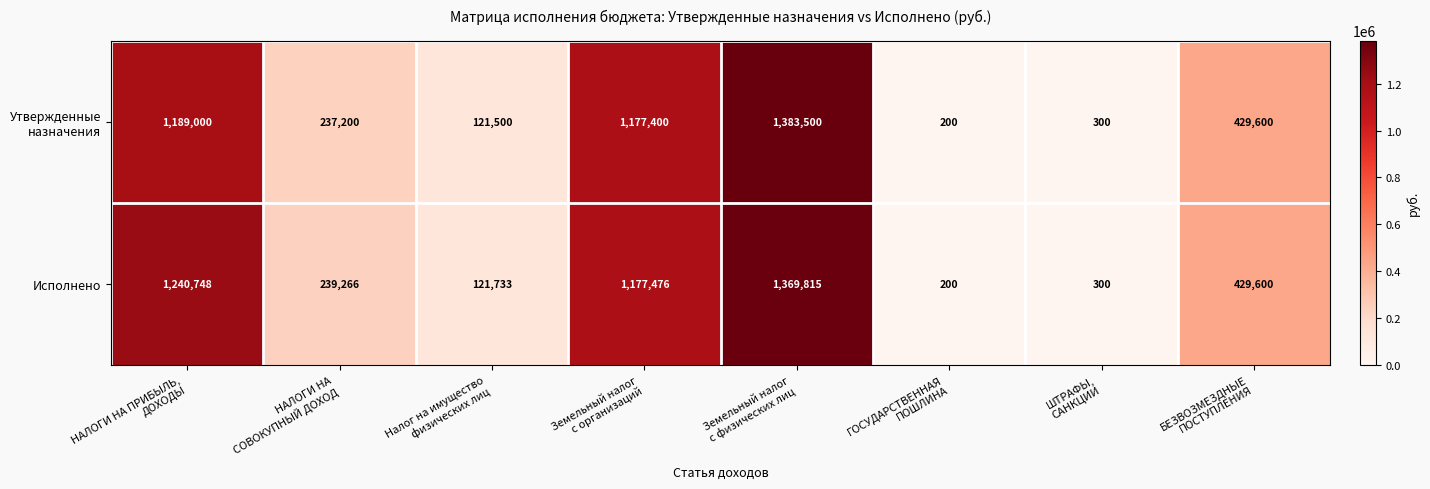

What is the sum of all Исполнено values?

4579138